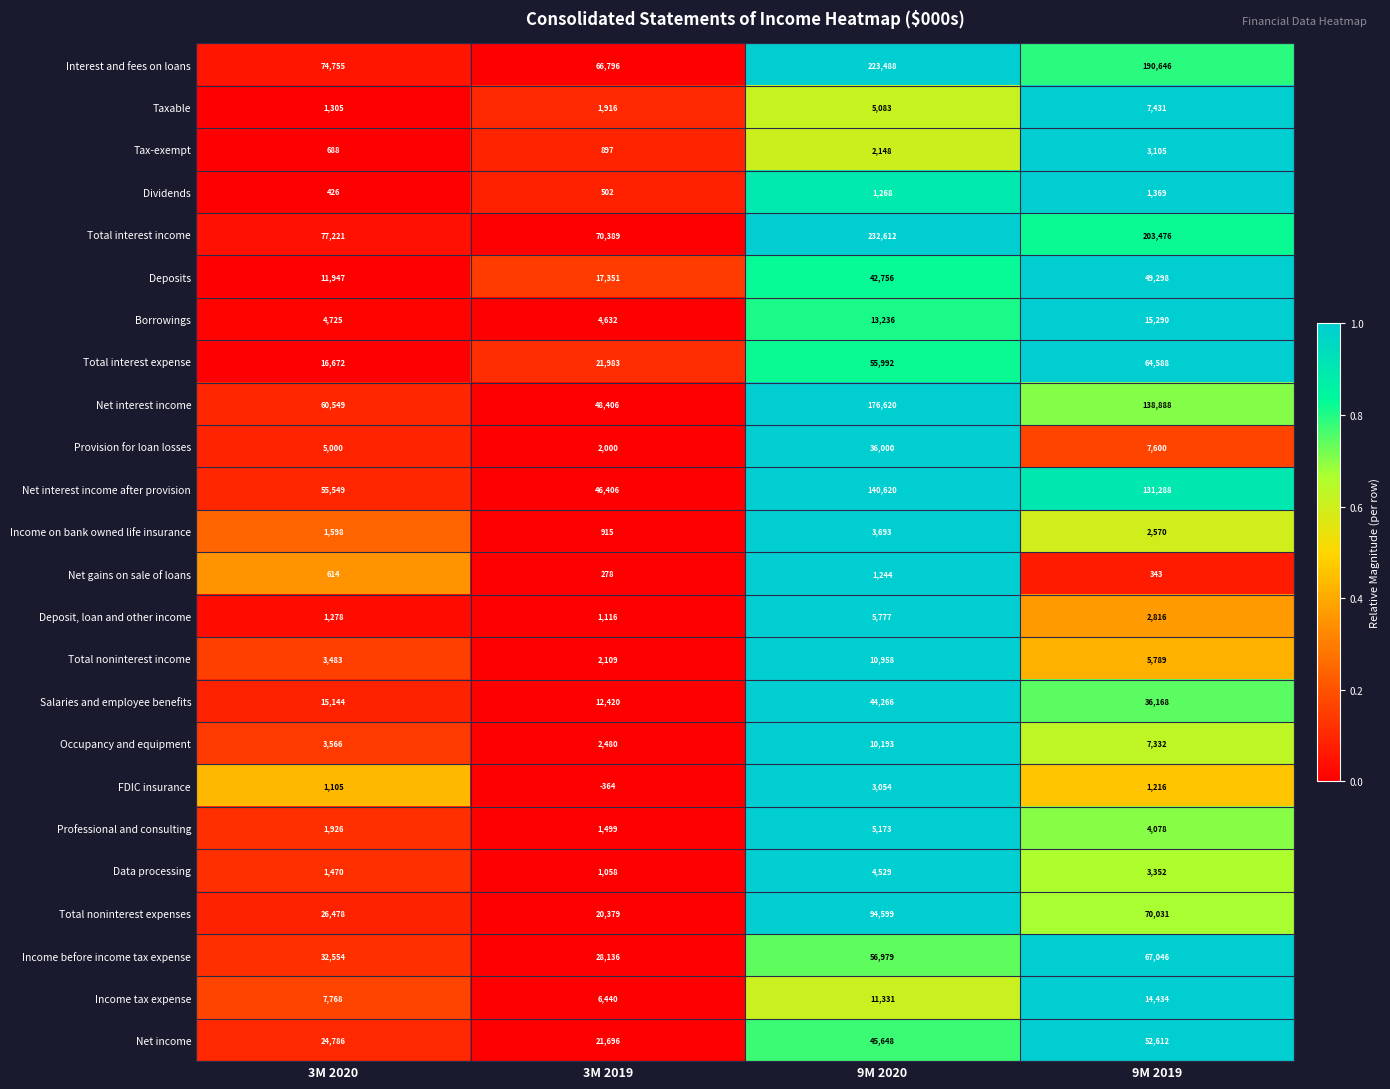

What is the average value of the Data processing series?

2602